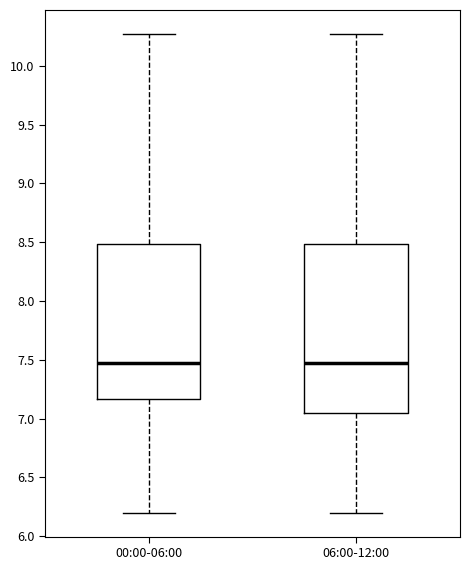

Where is the lower edge of the box for 00:00-06:00 on the y-axis? The values are not printed on the chart, so give them approximately, as read against the axis.

7.15